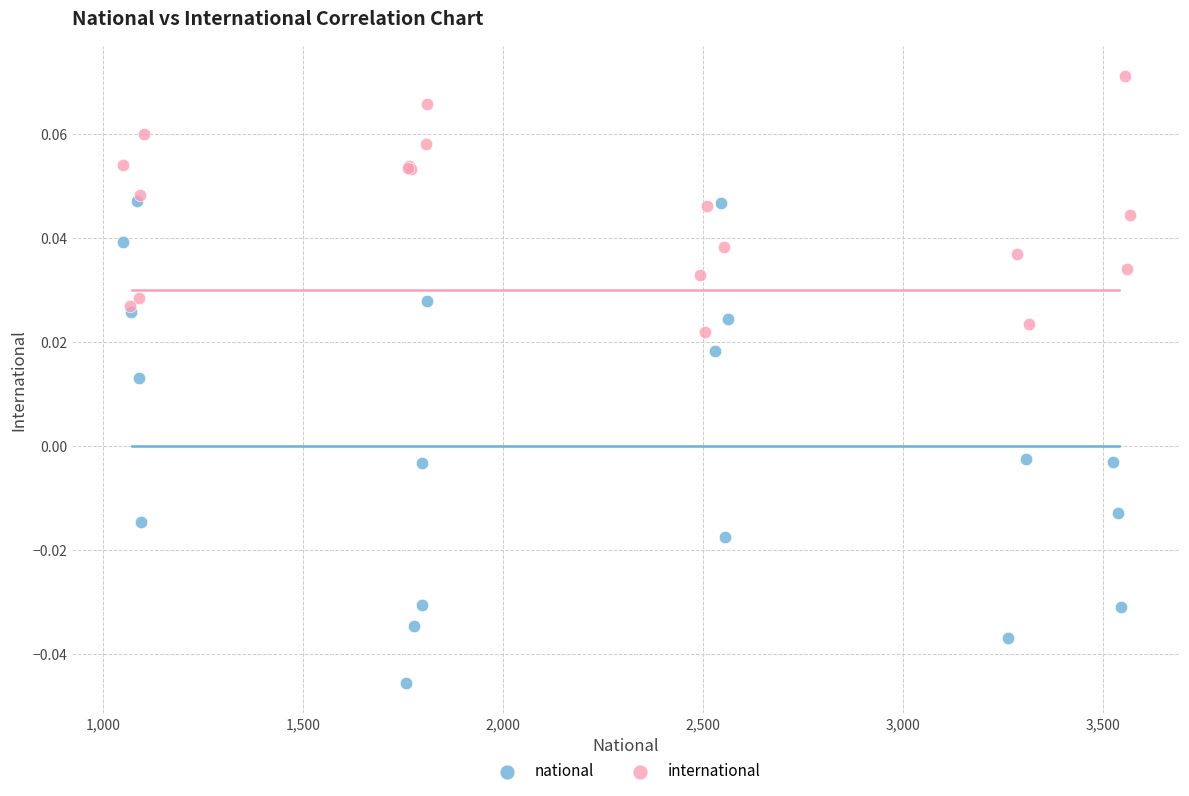

What are all the series names shown in the legend?

national, international